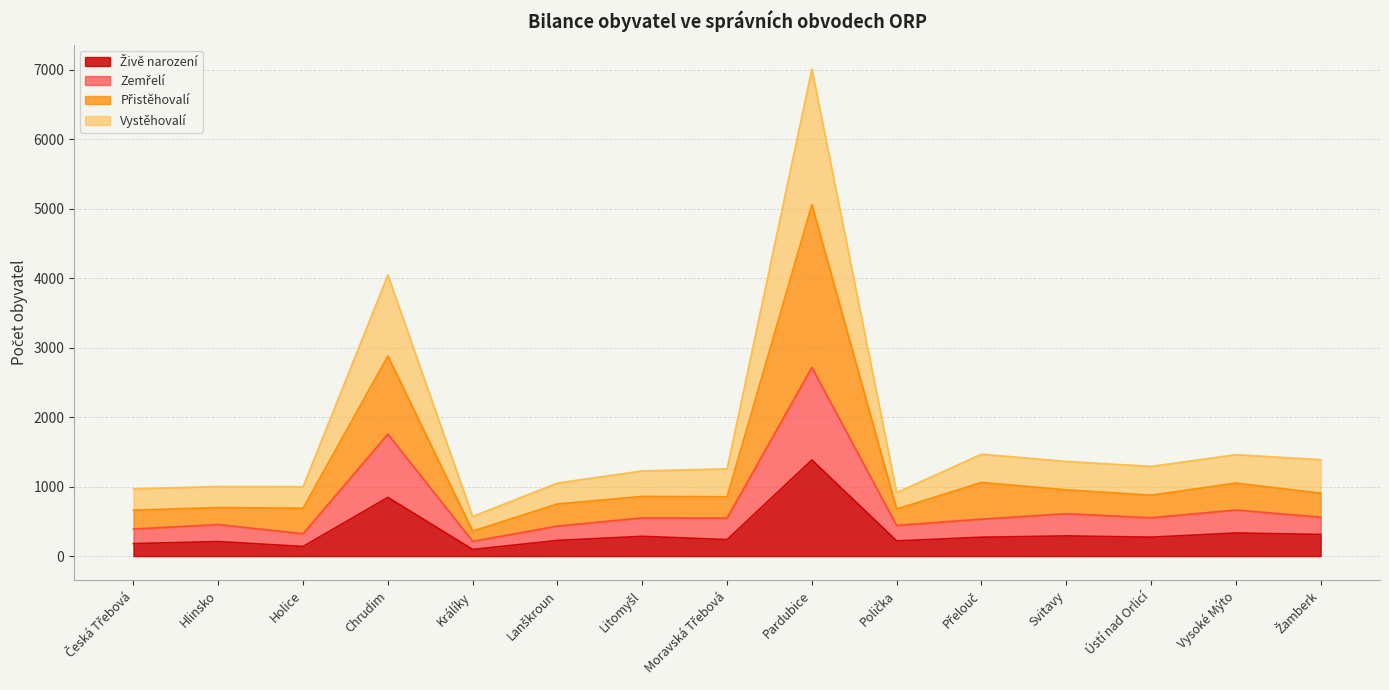

How many data points does each series have?

15